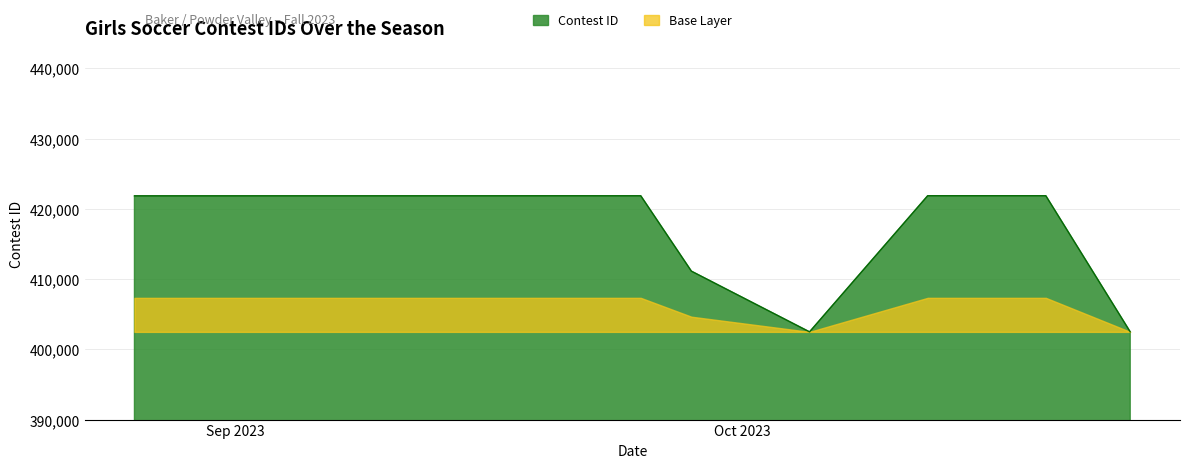

What is the ratio of the value at 9/25/23 to the value at 9/23/23?

1.0